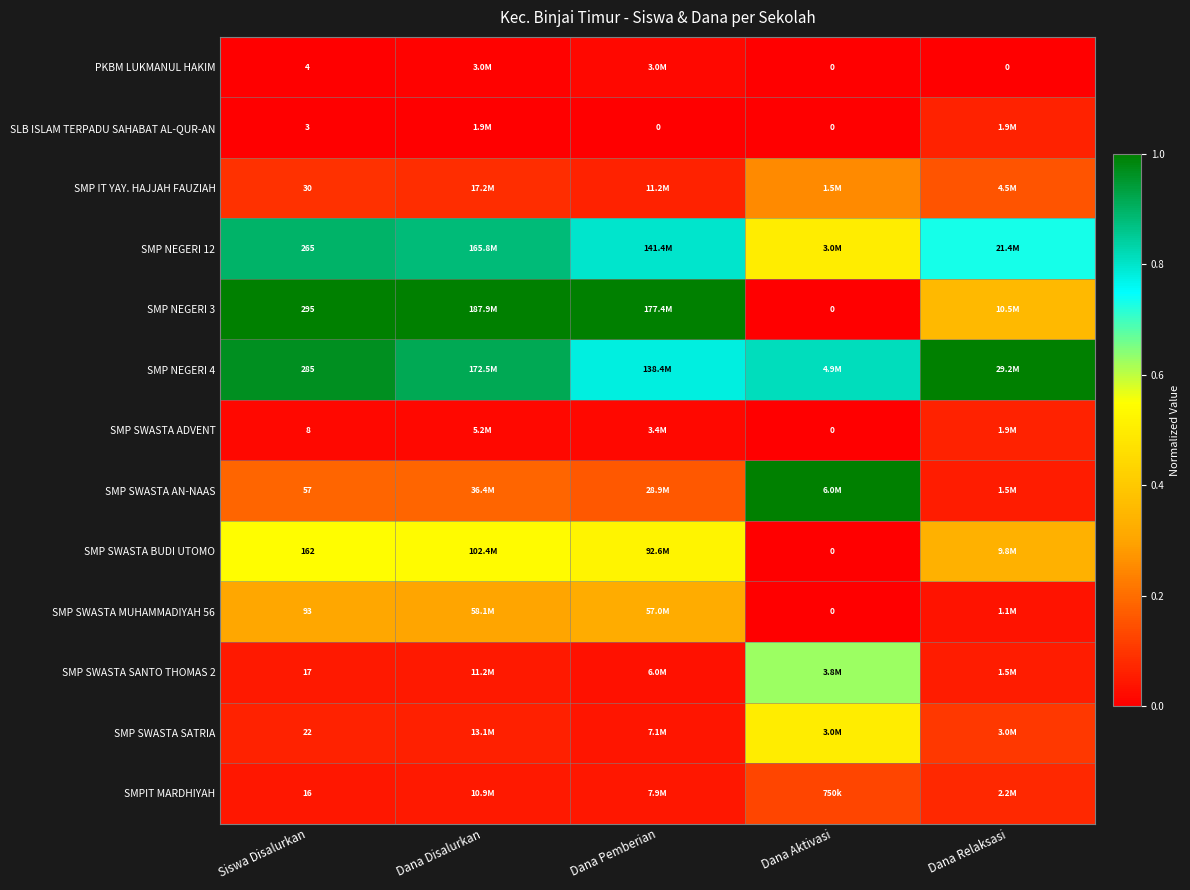

The SMP SWASTA SANTO THOMAS 2 series shows 0.6 at Dana Aktivasi. True or false?

True